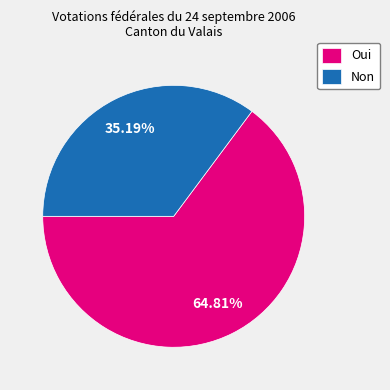

Rank the categories by value from lowest to highest.

Non, Oui